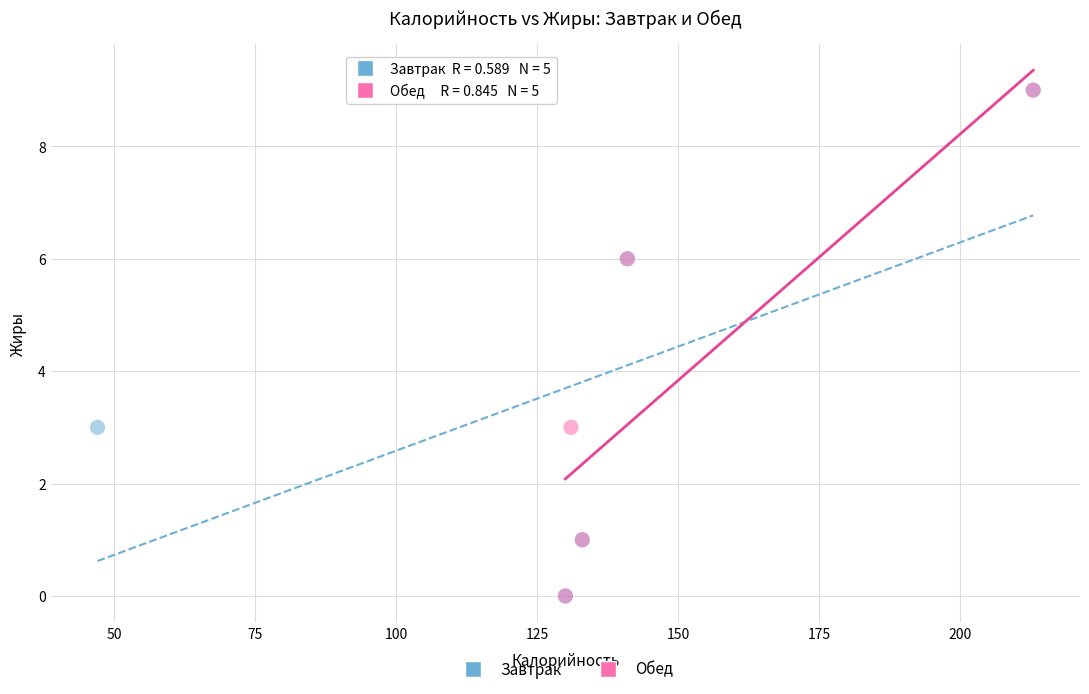

What are all the series names shown in the legend?

Завтрак, Обед